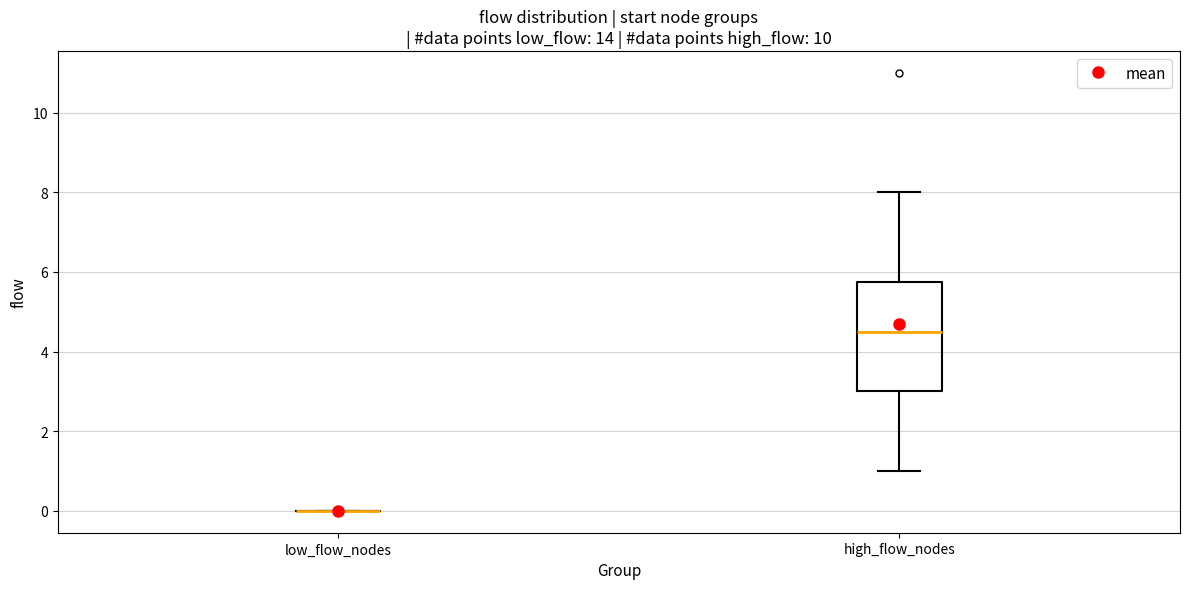

Reading left to right, read every box against the y-axis: the position of its median line, the range the box covers, and the ends of its whiskers. The values are not printed on the chart, so give them approximately, as read against the axis.

low_flow_nodes: box collapsed to a line at 0.0, whiskers 0.0 to 0.0
high_flow_nodes: median 4.6, box 3.0 to 5.8, whiskers 1.0 to 8.0